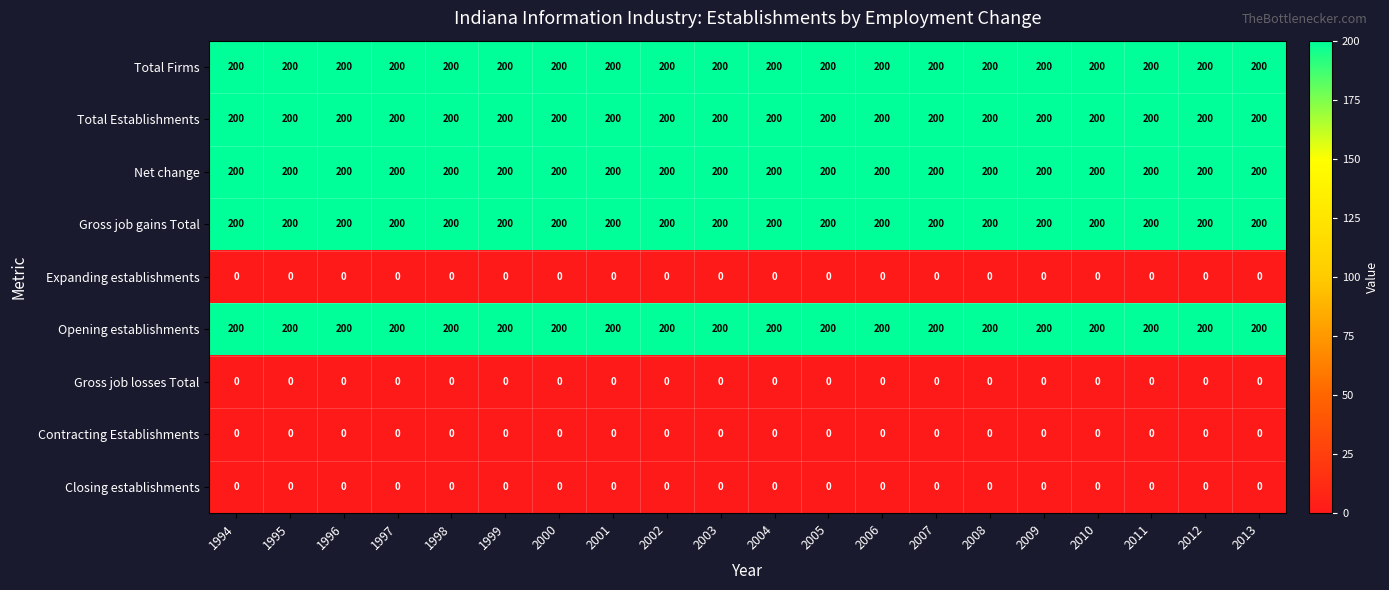

What is the difference between the highest and lowest values at 1997?

200